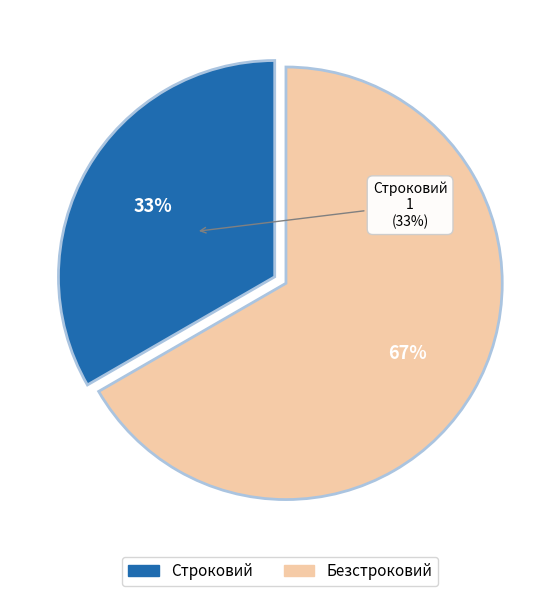

What is the majority slice?

Безстроковий